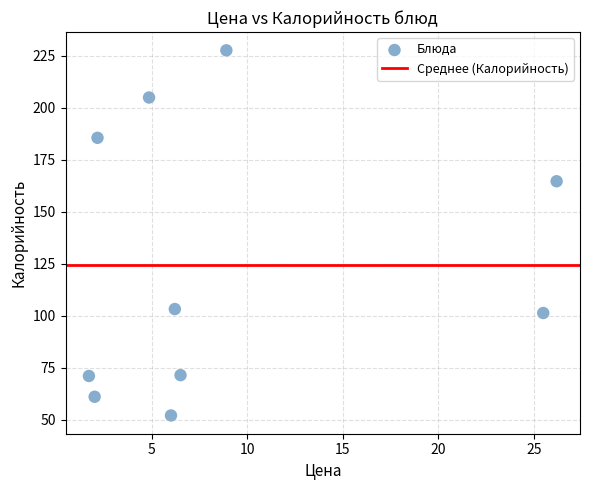

What is the range of X values (max minus min)?

24.5